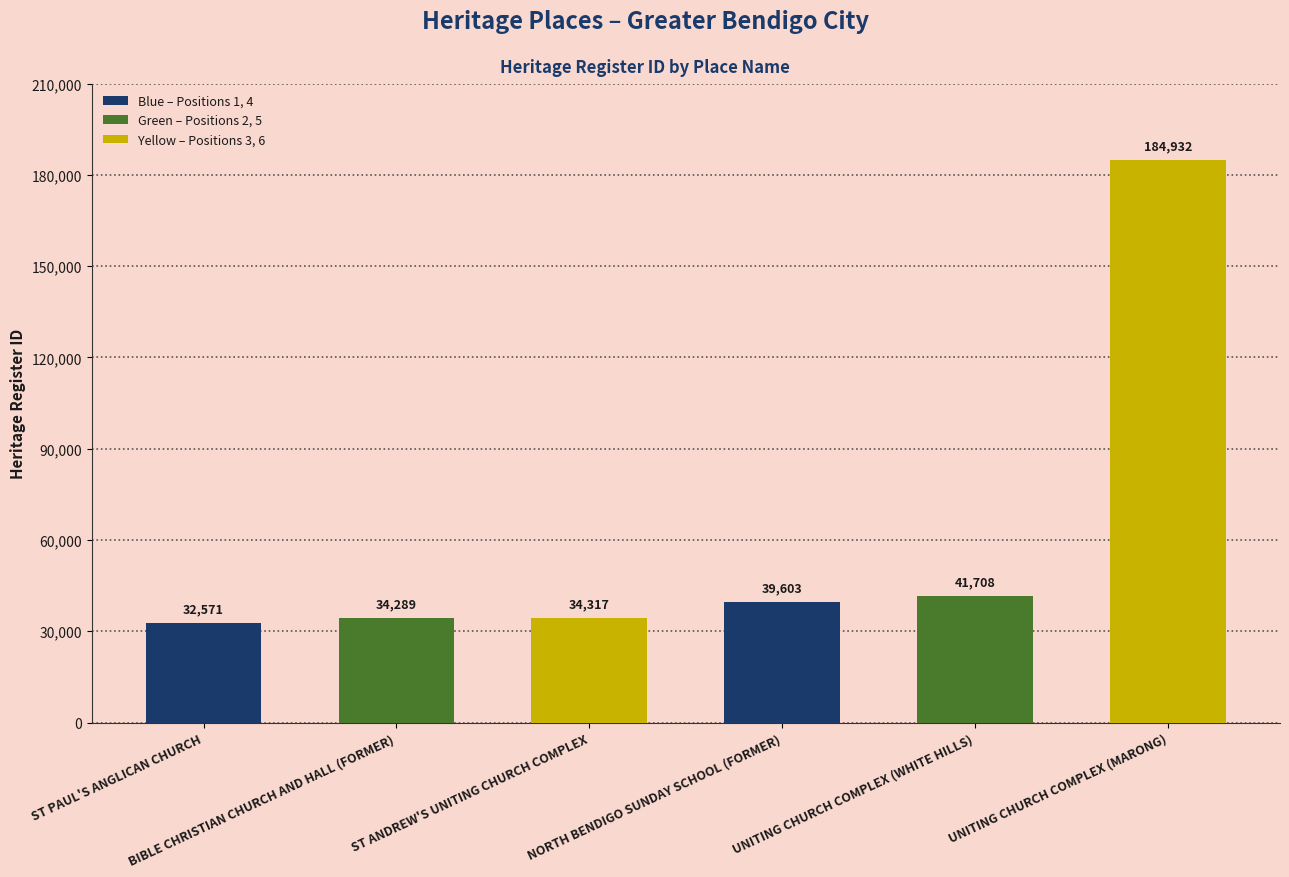

At which label is the value closest to 108751?

UNITING CHURCH COMPLEX (WHITE HILLS)